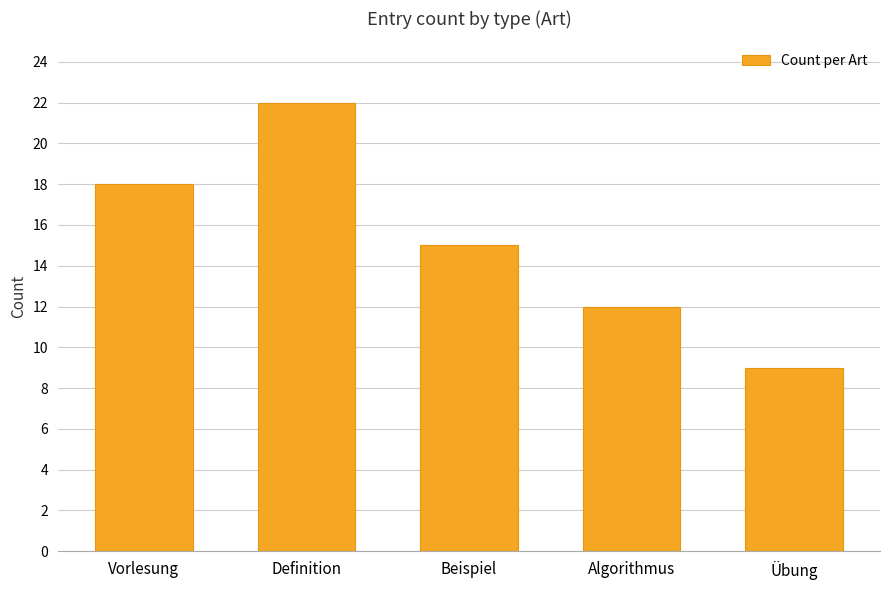

What is the label of the 3rd bar from the right?

Beispiel